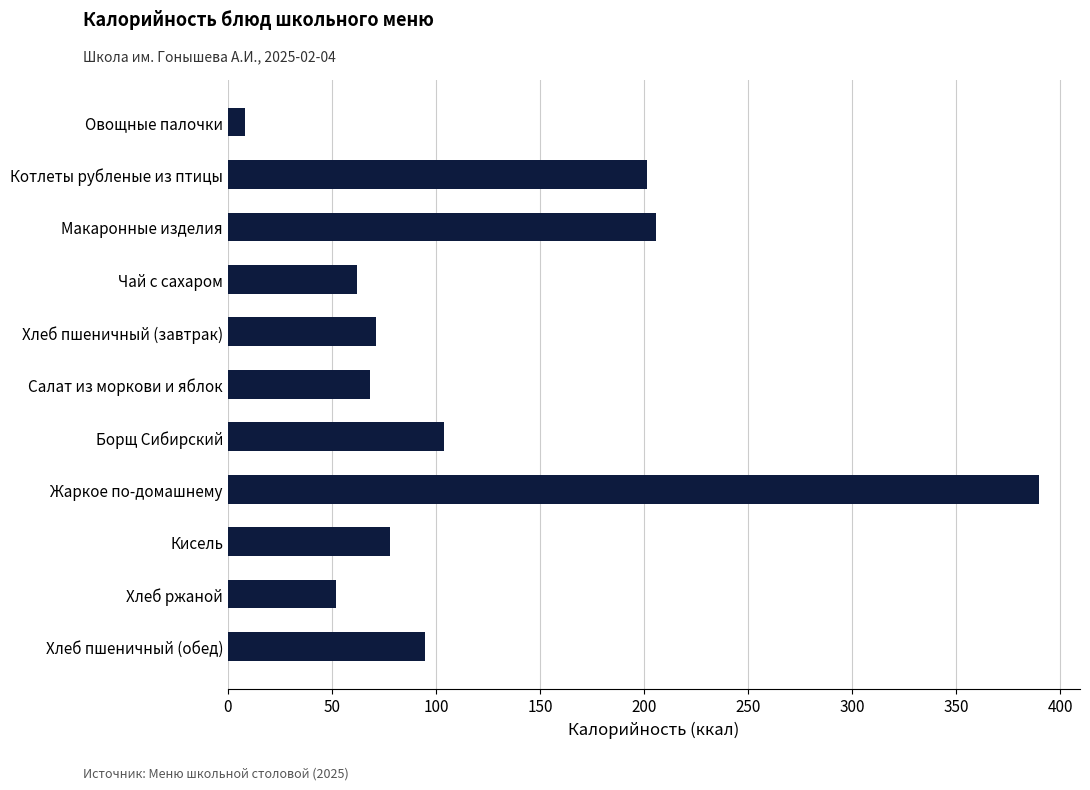

What is the change in value from Салат из моркови и яблок to Жаркое по-домашнему?

+321.8